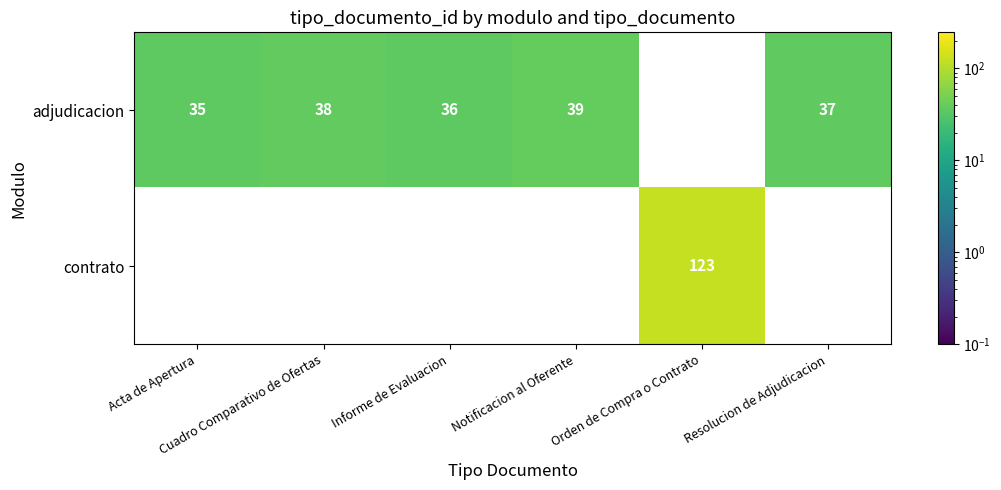

What is the maximum value shown in the chart?

123.0